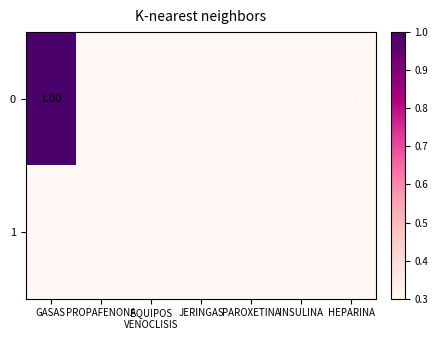

Rank the series at GASAS from highest to lowest value.

0, 1